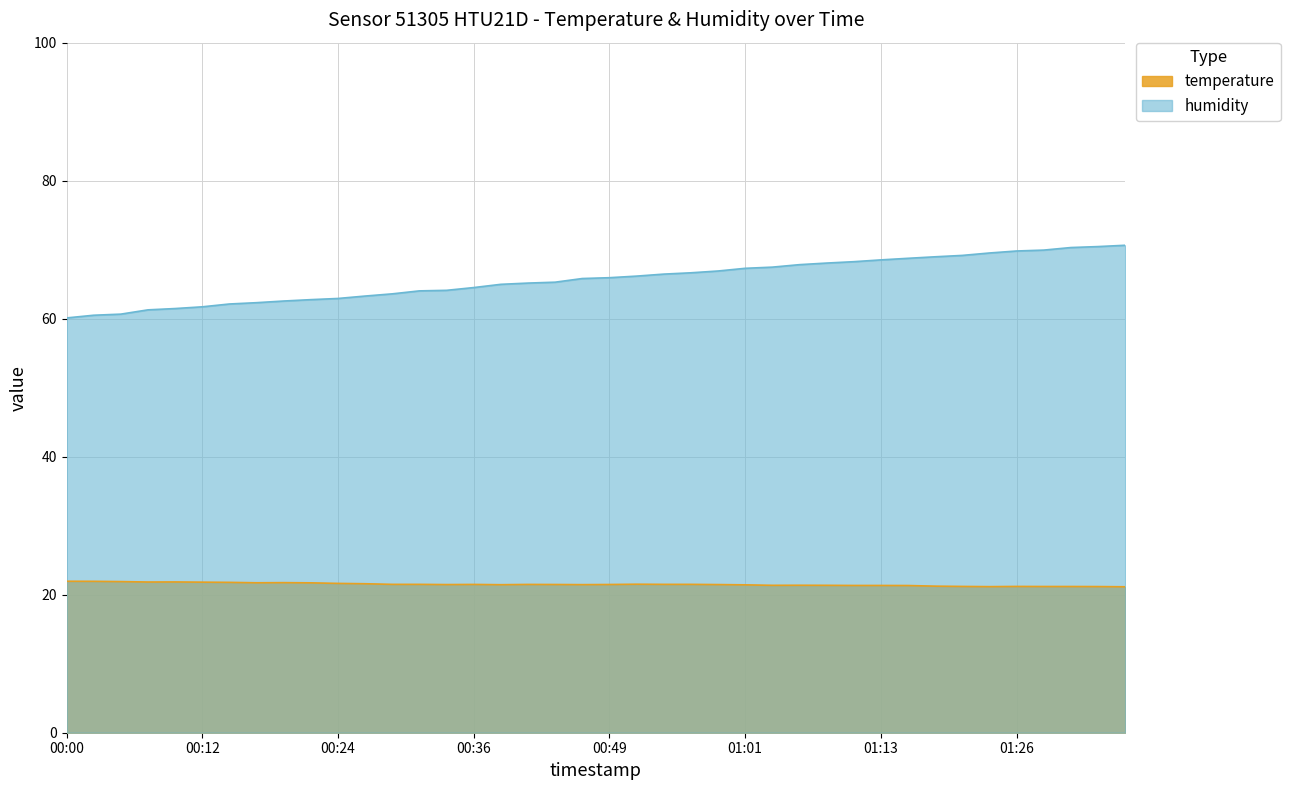

At which category does the chart reach its peak across all series?

01:36